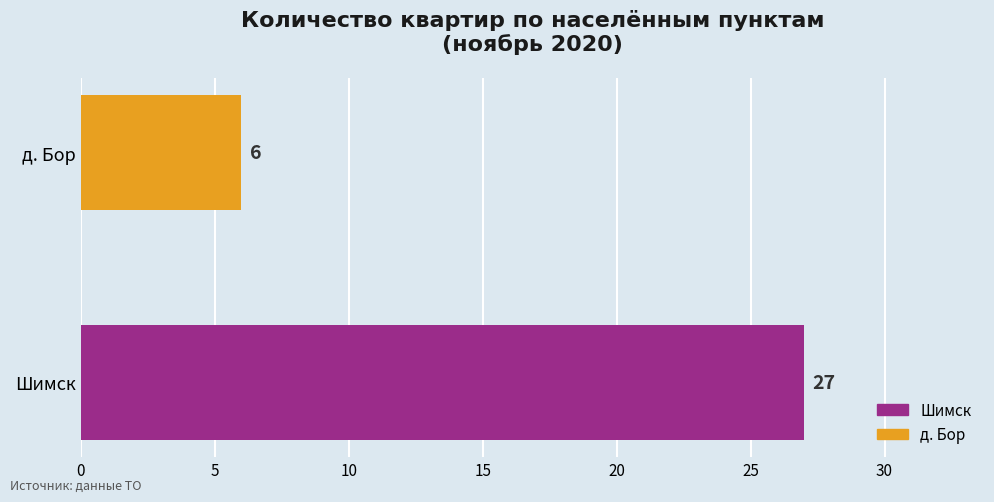

What is the maximum value shown in the chart?

27